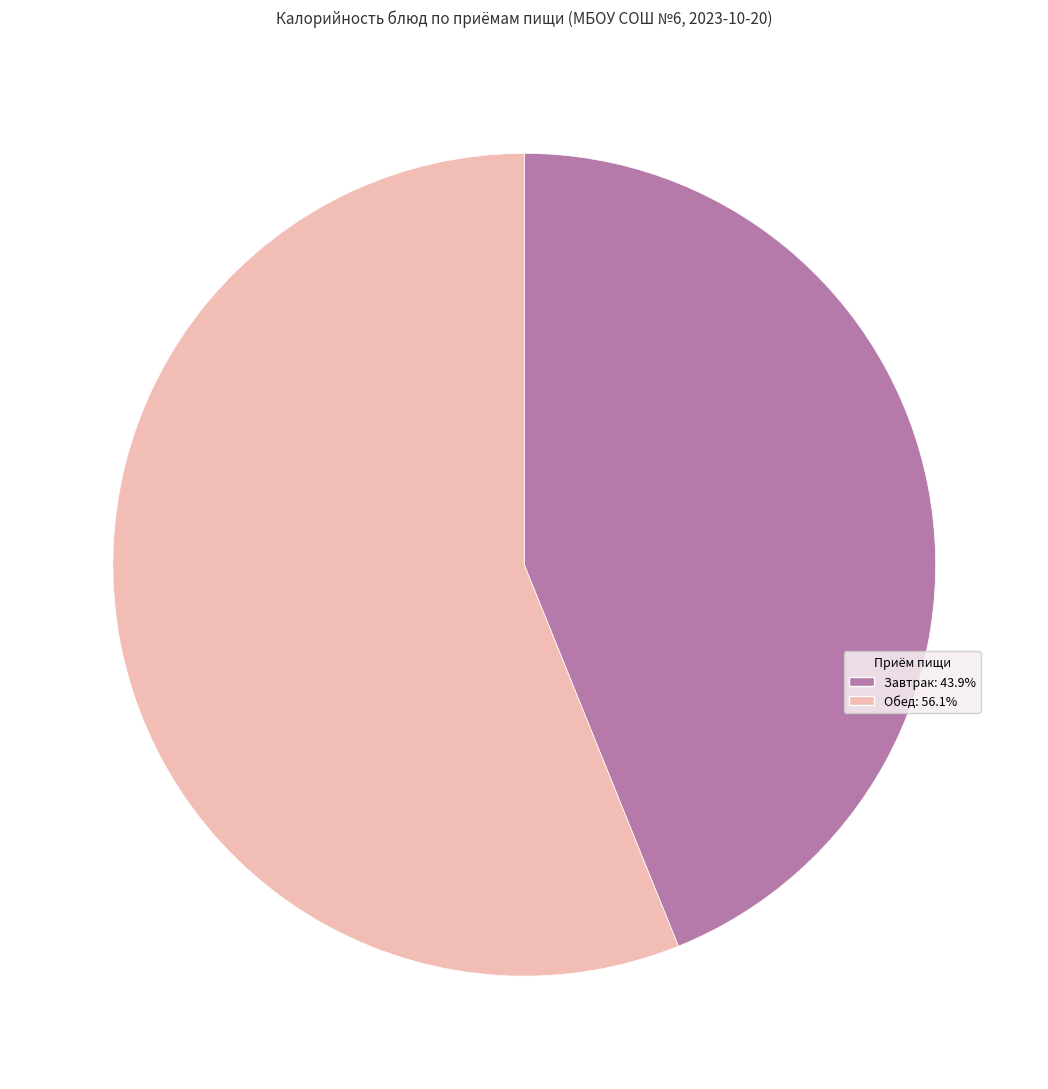

Does any single category account for the majority?

Yes